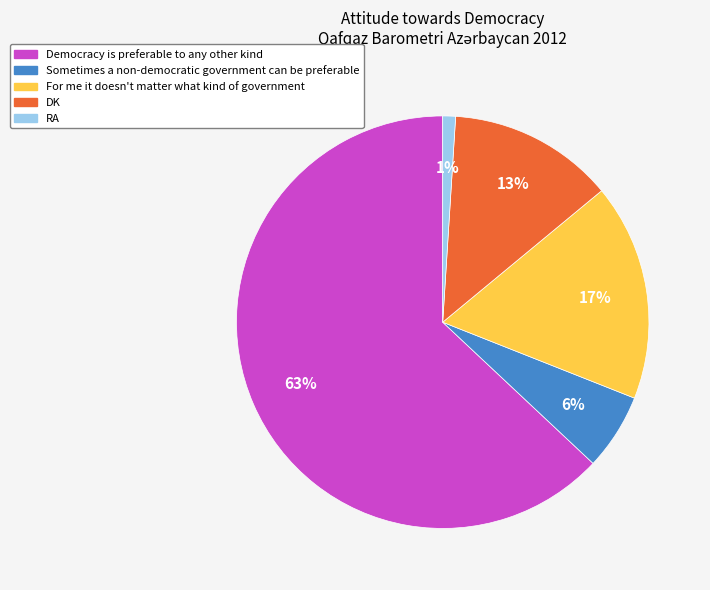

Which has a higher value, Sometimes a non-democratic government can be preferable or For me it doesn't matter what kind of government?

For me it doesn't matter what kind of government